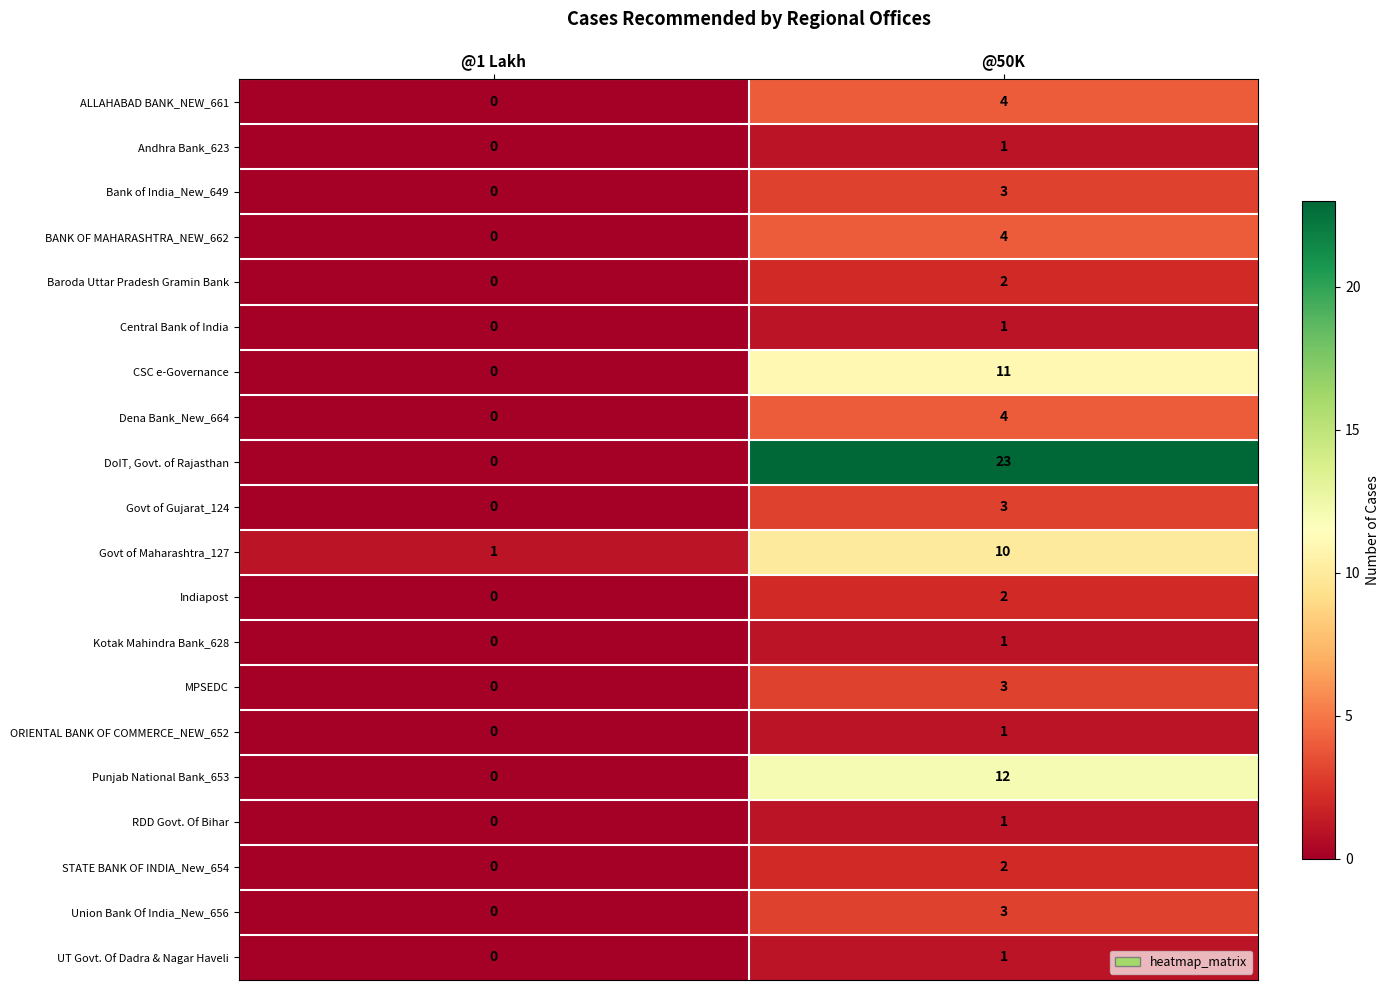

How many data points does each series have?

2